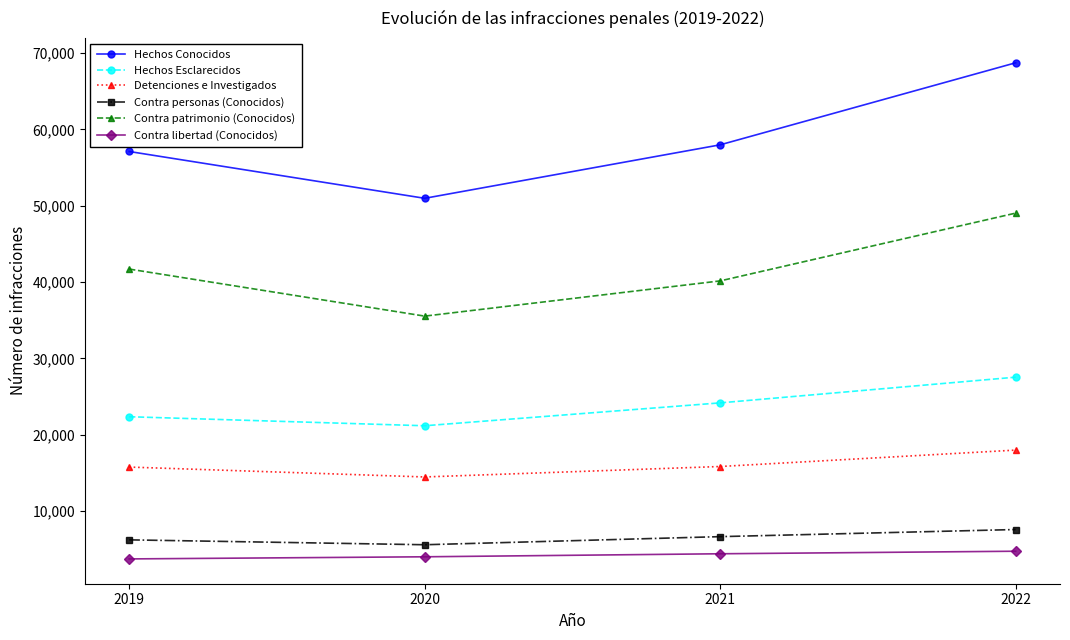

What is the value of the Hechos Esclarecidos point at the 2nd from the left?

21180